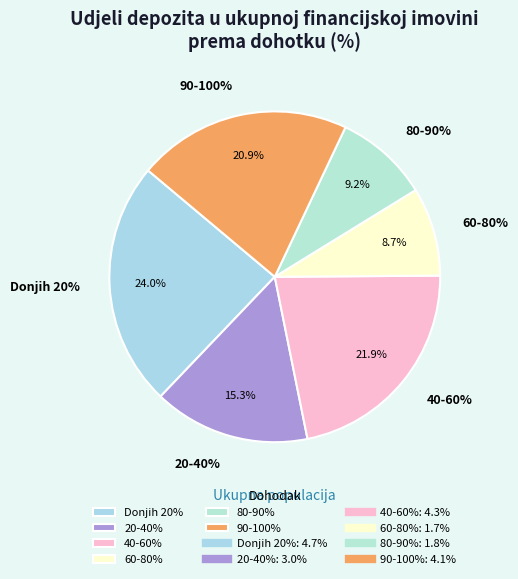

How much of the chart is everything except 90-100%?

79.1%